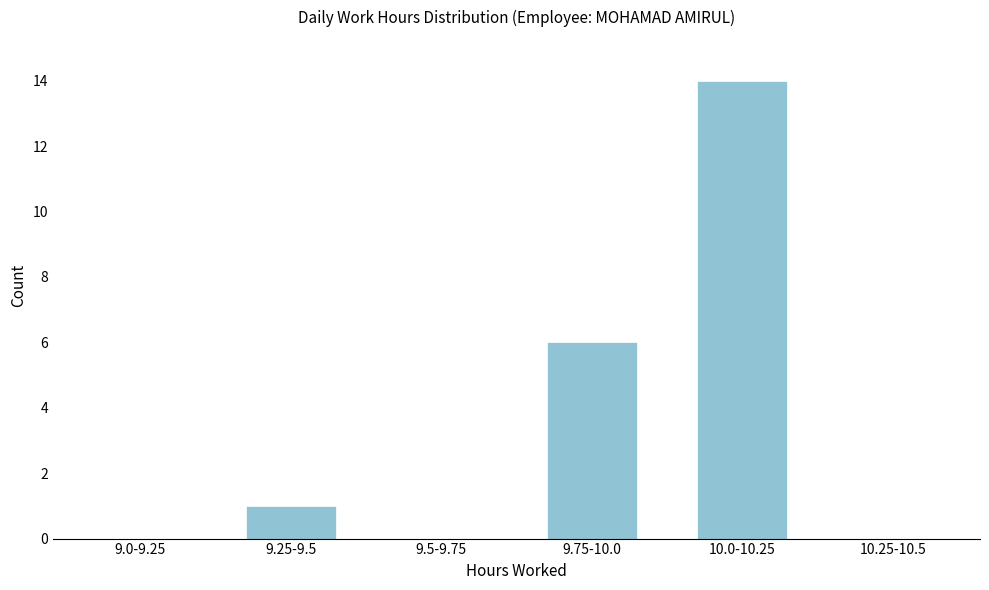

Reading right to left, what are all the values shown in this chart?

10.25-10.5=0	10.0-10.25=14	9.75-10.0=6	9.5-9.75=0	9.25-9.5=1	9.0-9.25=0